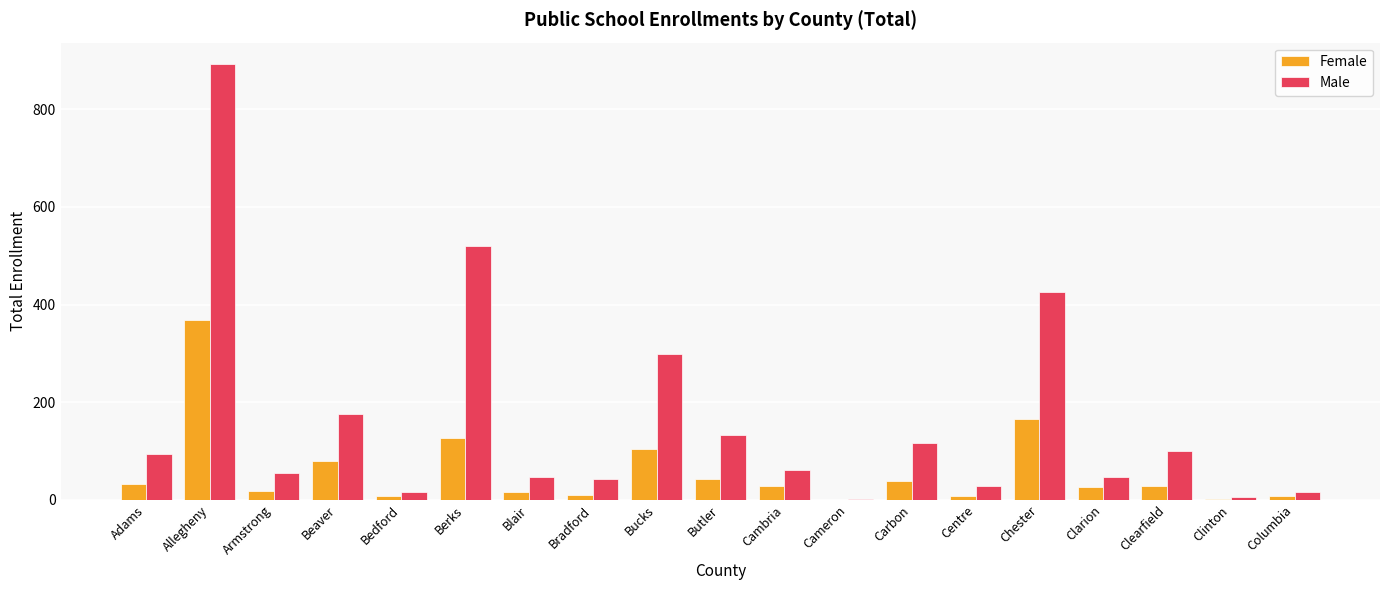

The value of Male at Beaver is 176. True or false?

True